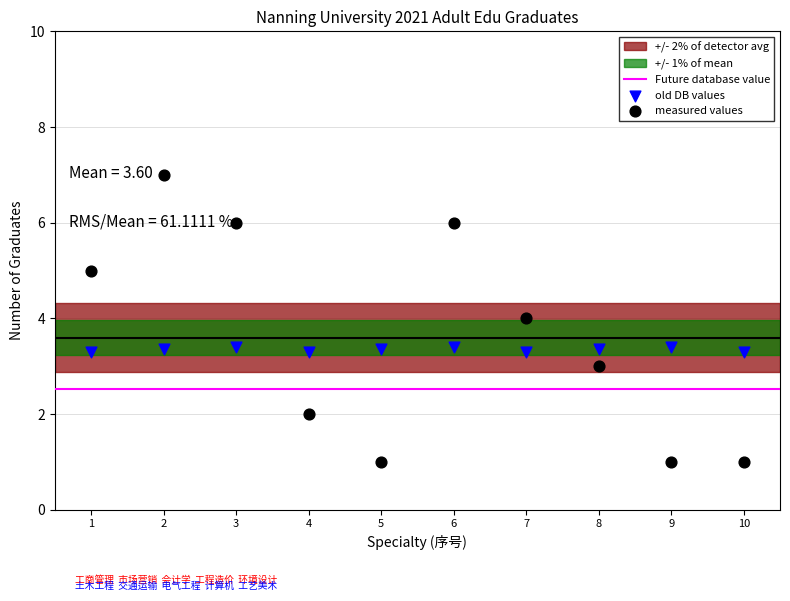

Across all data points, what is the range of Y values (max minus min)?

6.0